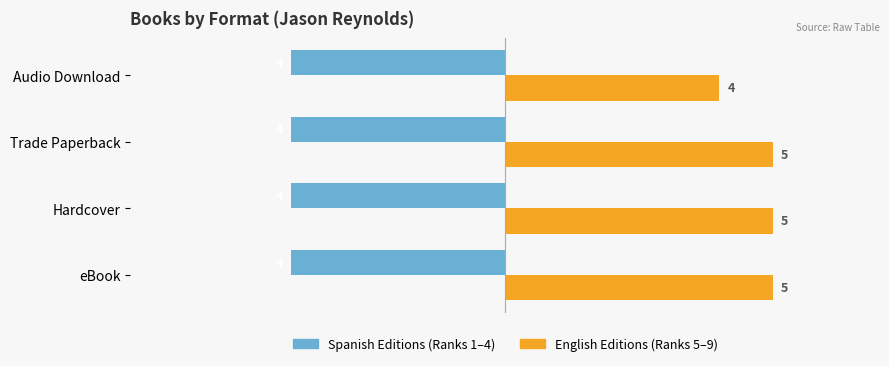

The Spanish Editions (Ranks 1–4) series shows -4 at Hardcover. True or false?

True